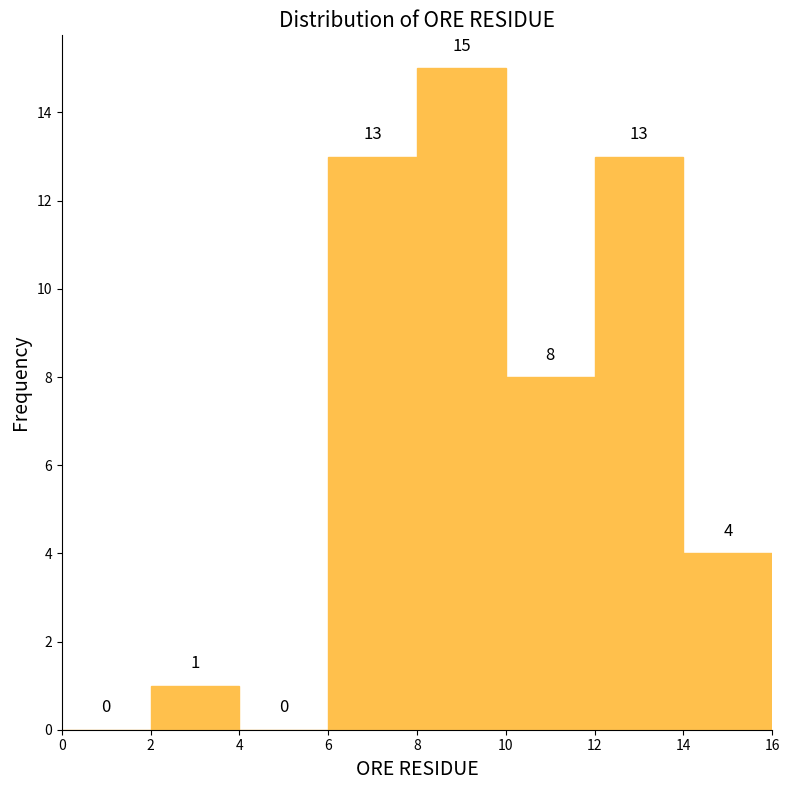

Which range on the x-axis has the tallest bar?

8 to 10